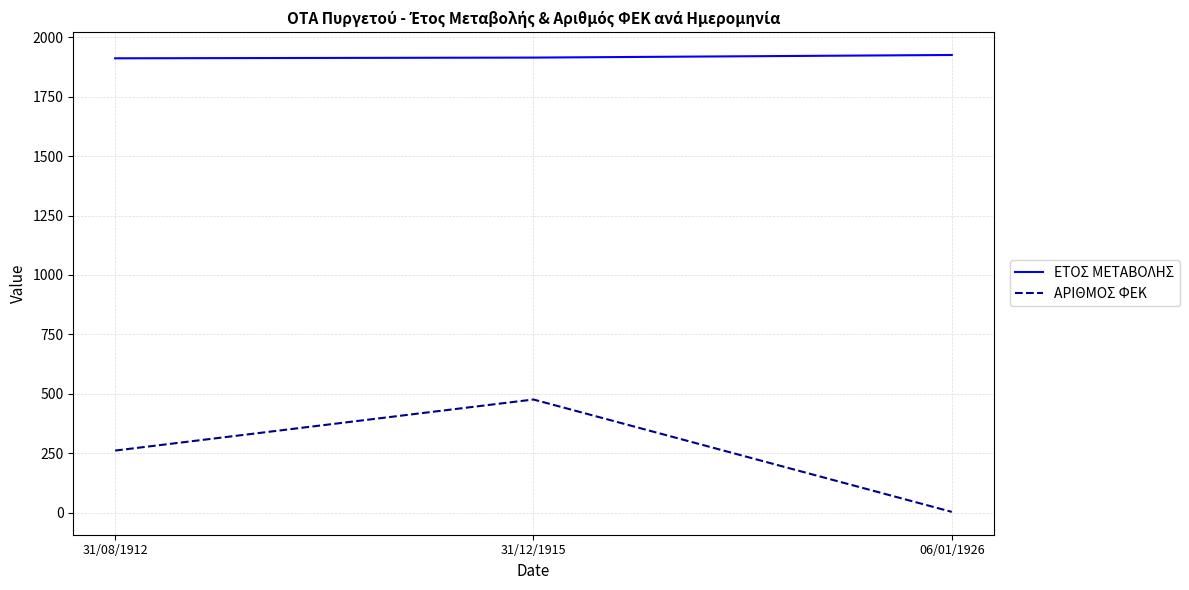

What is the smallest value displayed?

3